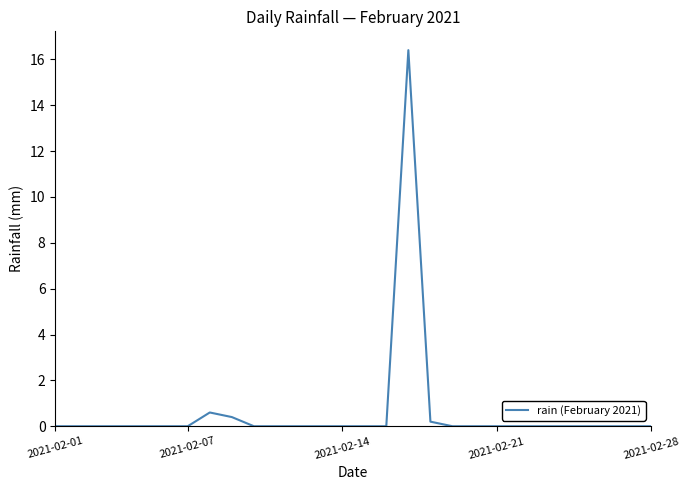

What is the difference between the maximum and minimum values?

16.4